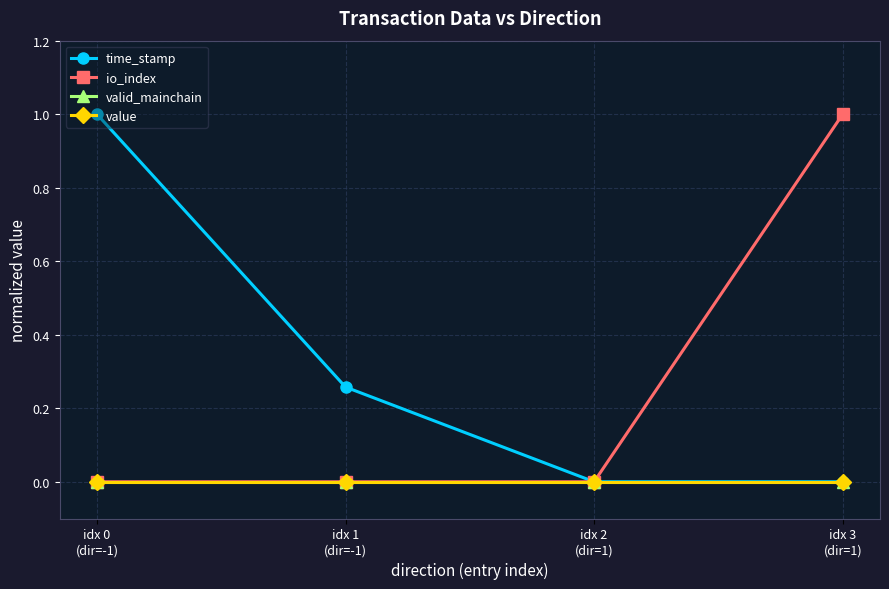

What is the difference between the maximum and second lowest values in the time_stamp series?

1.0